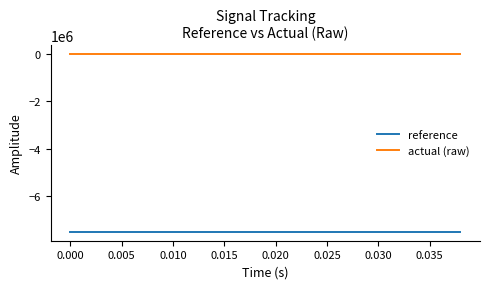

Rank the series by their average value, from highest to lowest.

actual (raw), reference